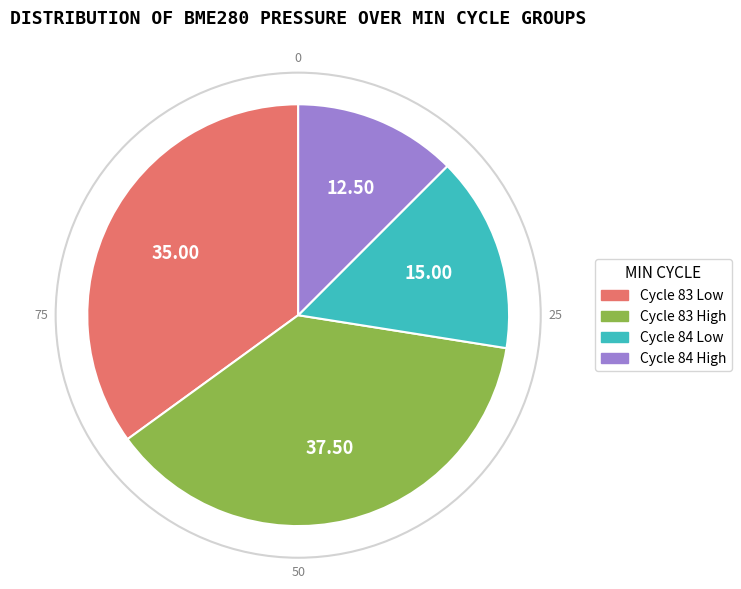

Rank the categories by value from highest to lowest.

Cycle 83 High, Cycle 83 Low, Cycle 84 Low, Cycle 84 High